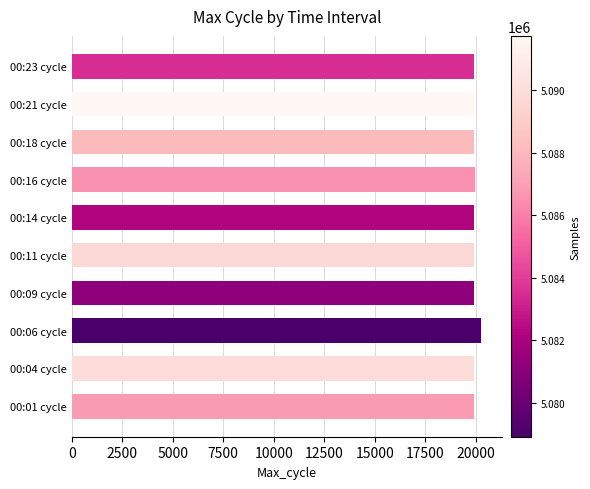

What is the ratio of the value at 00:21 cycle to the value at 00:04 cycle?

1.0